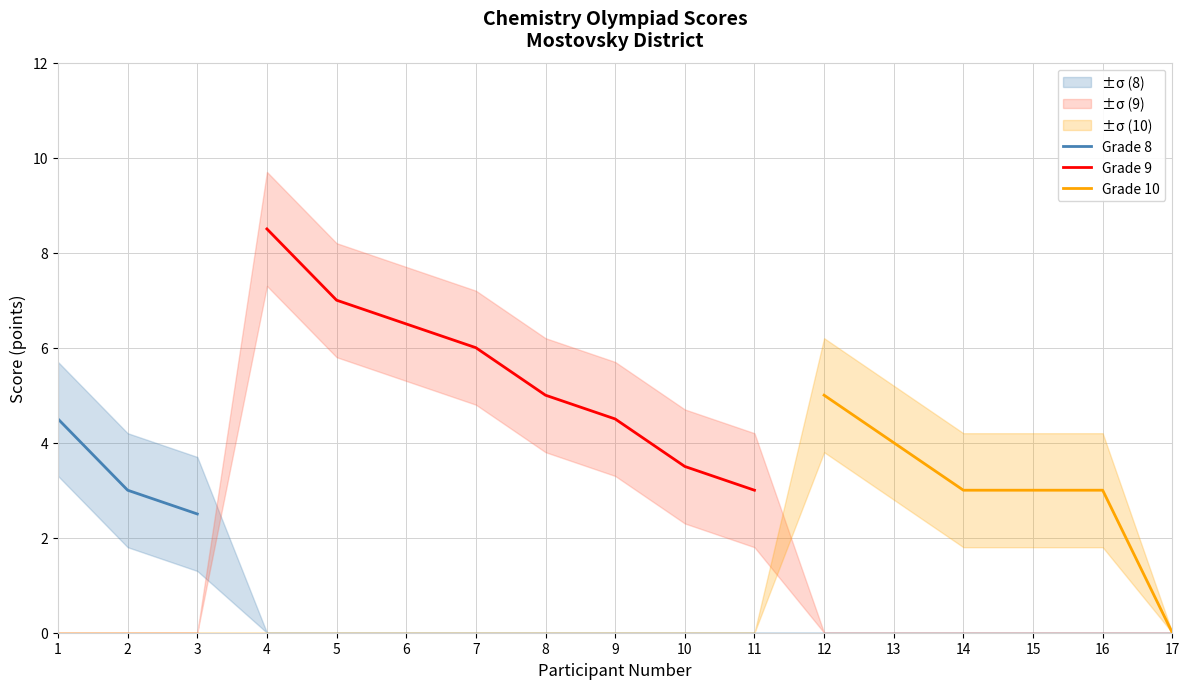

Rank the categories by Grade 8 value from highest to lowest.

1, 2, 3